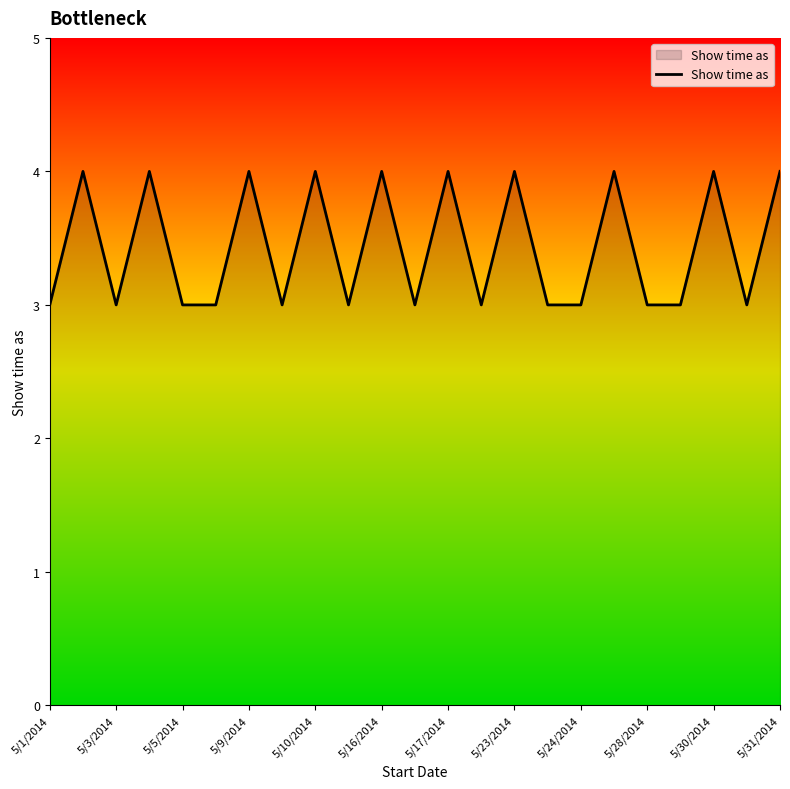

What is the greatest value displayed?

4